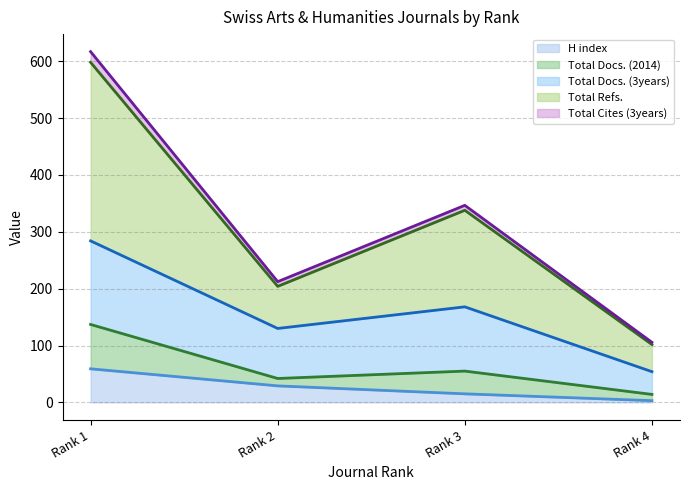

What is the smallest value displayed?

3.0